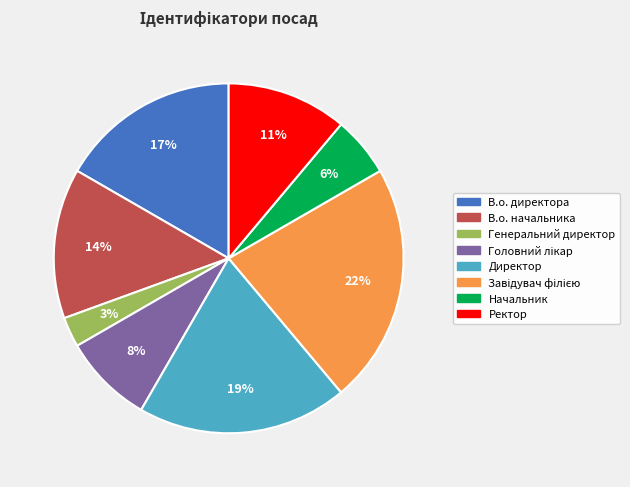

How many slices are in this pie chart?

8